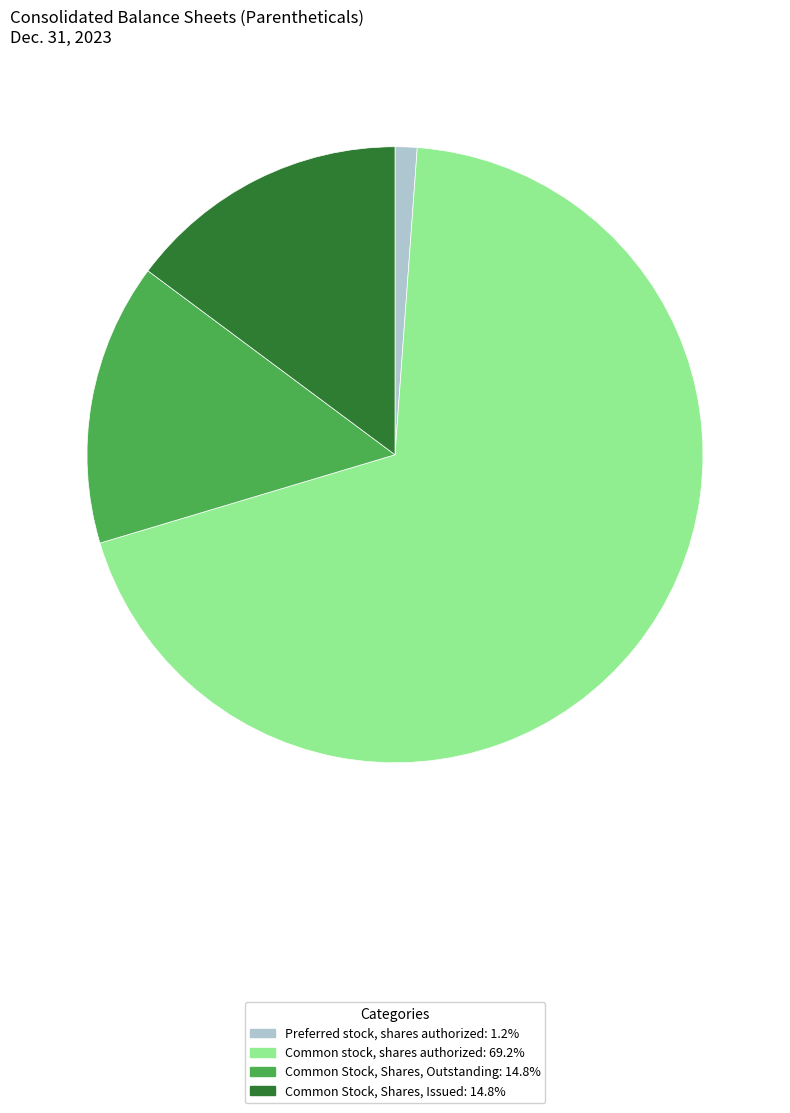

Is it true that Common Stock, Shares, Outstanding is 15% of the pie?

True